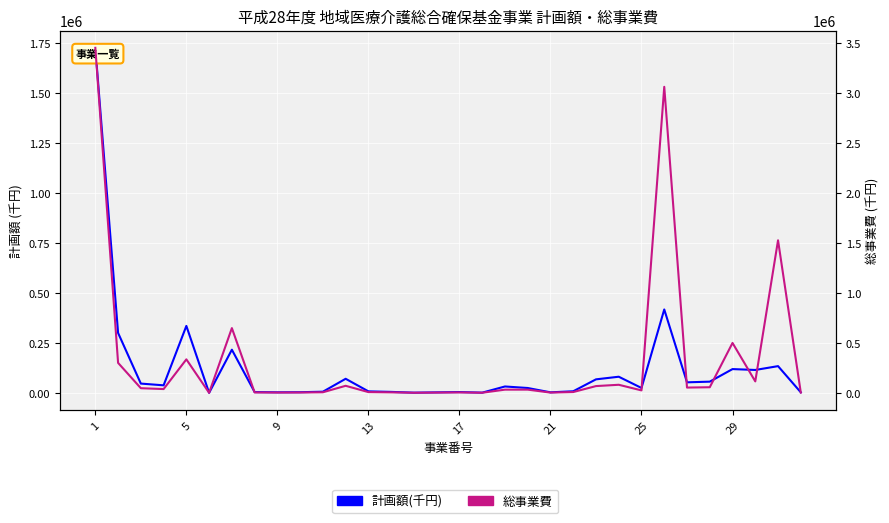

True or false: 総事業費 and 計画額(千円) cross at least once.

False